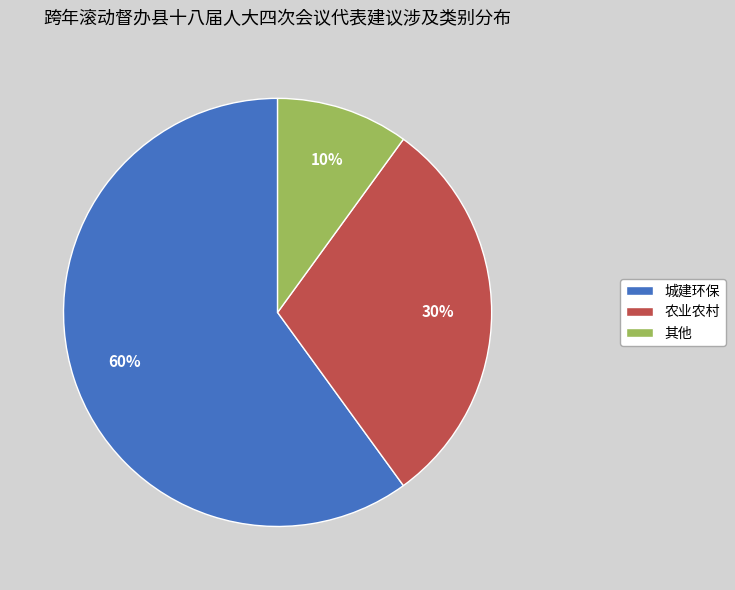

The 其他 slice represents 3% of the pie. True or false?

False